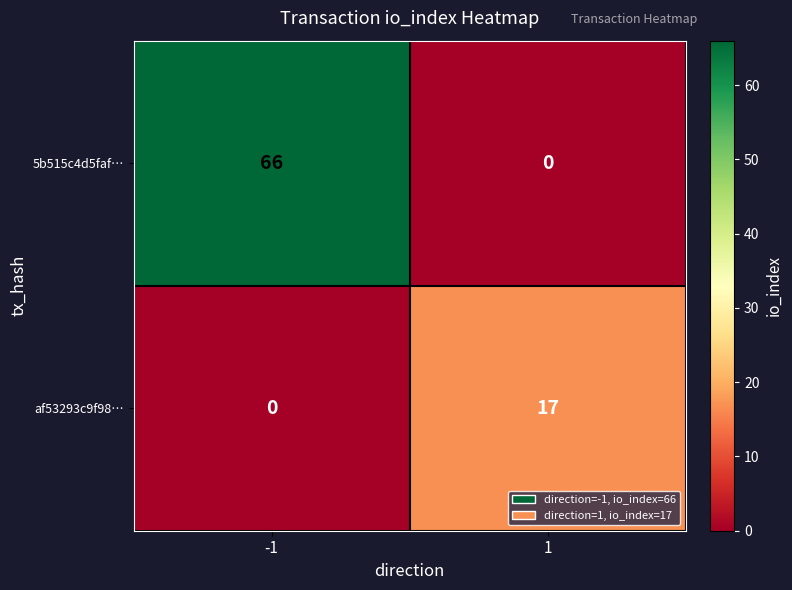

Reading left to right, extract all data points from this chart.

5b515c4d5faf…: 66	0
af53293c9f98…: 0	17